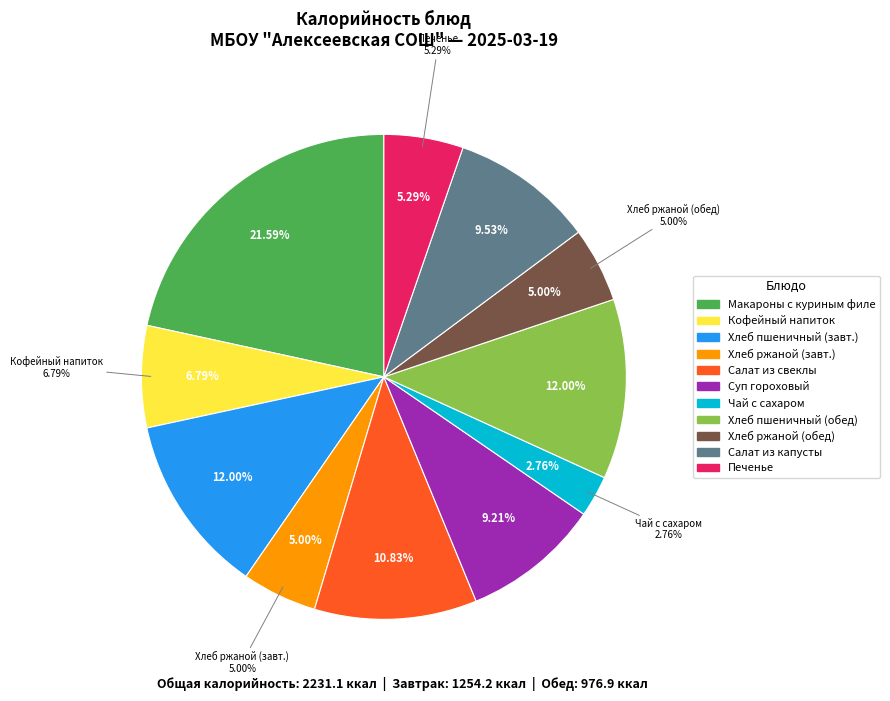

What is the change in value from Хлеб пшеничный (завтрак) to Чай с сахаром?

-206.1